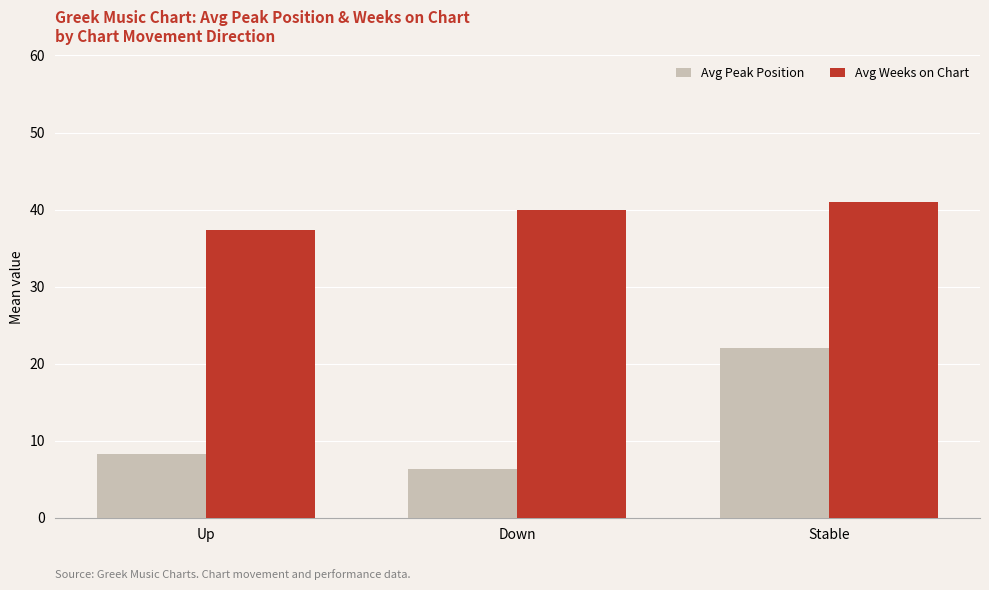

At which label does Avg Peak Position reach its peak?

Stable